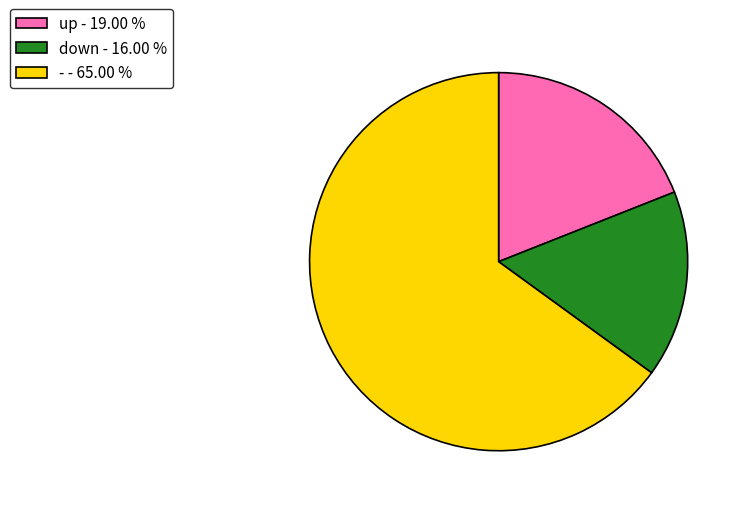

Is it true that down is 16% of the pie?

True